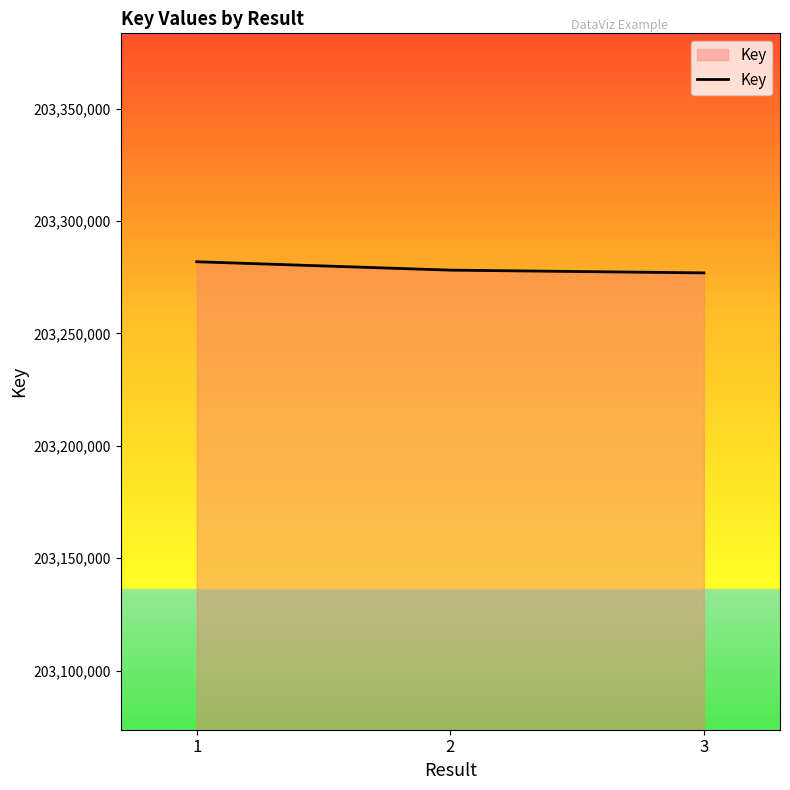

What is the sum of all values?

609837088